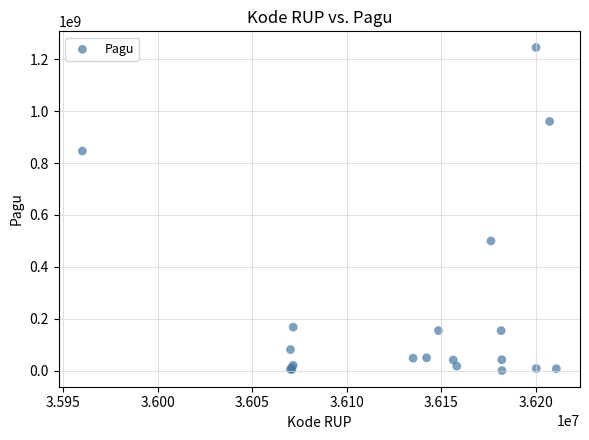

What Y value in the scatter plot is closest to 622840000?

499932000